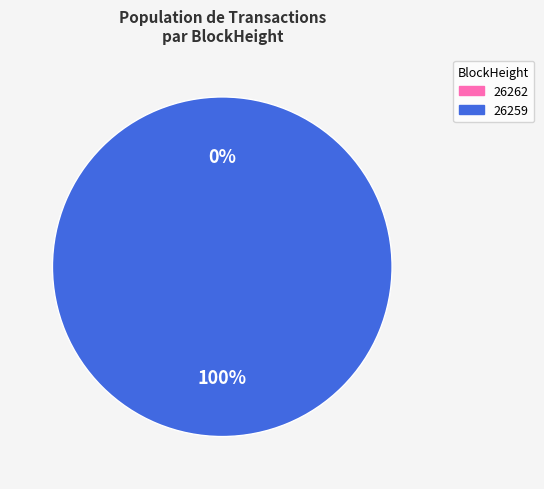

To the nearest percent, what is the difference between the 26259 and 26262 slice percentages?

100%